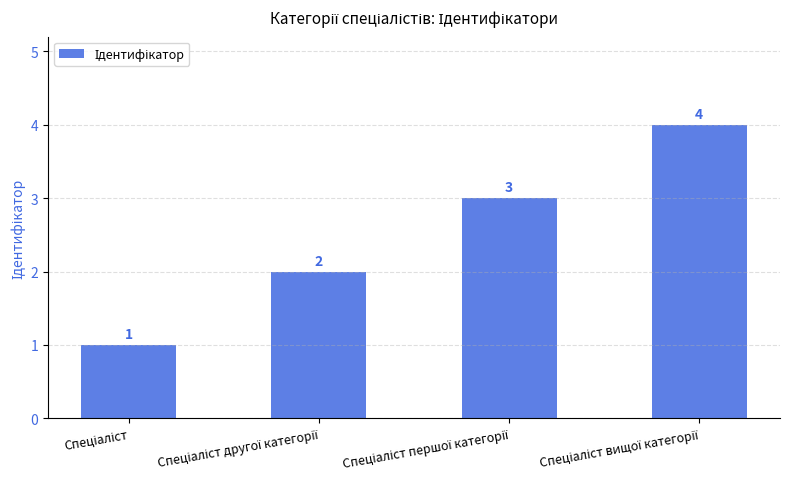

What is the maximum value shown in the chart?

4